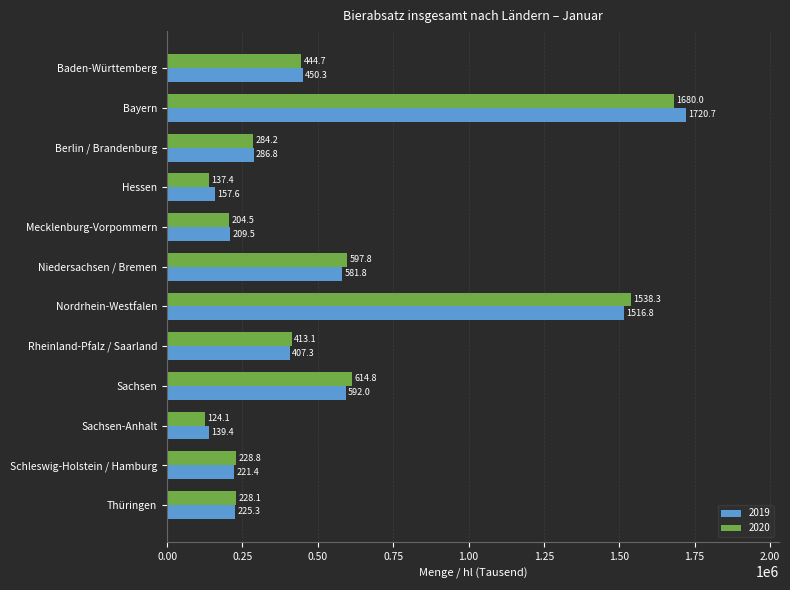

What are all the series names shown in the legend?

2019, 2020